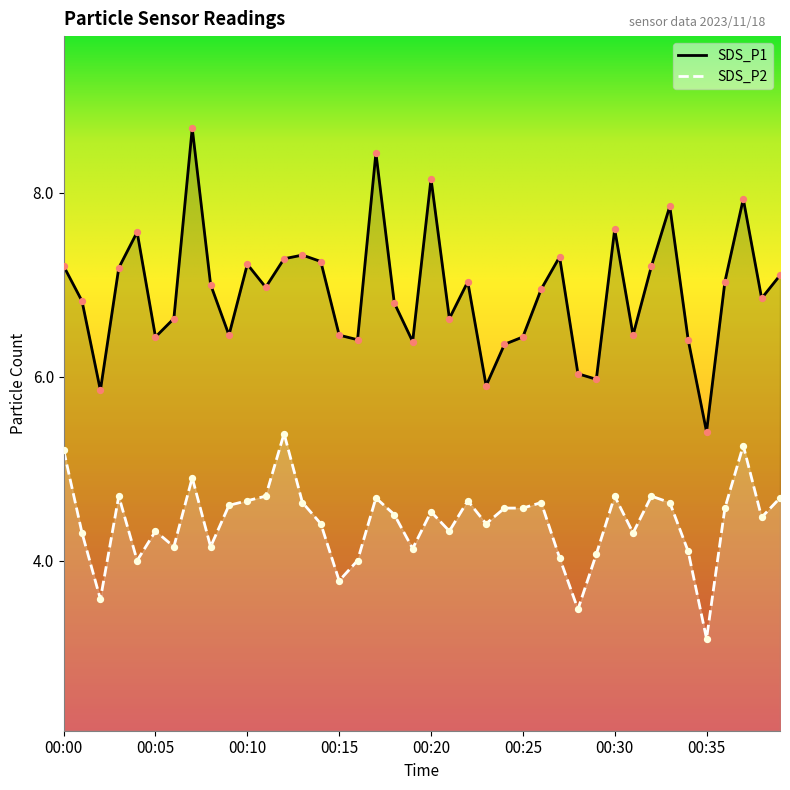

Which series contains the highest Y value?

SDS_P1